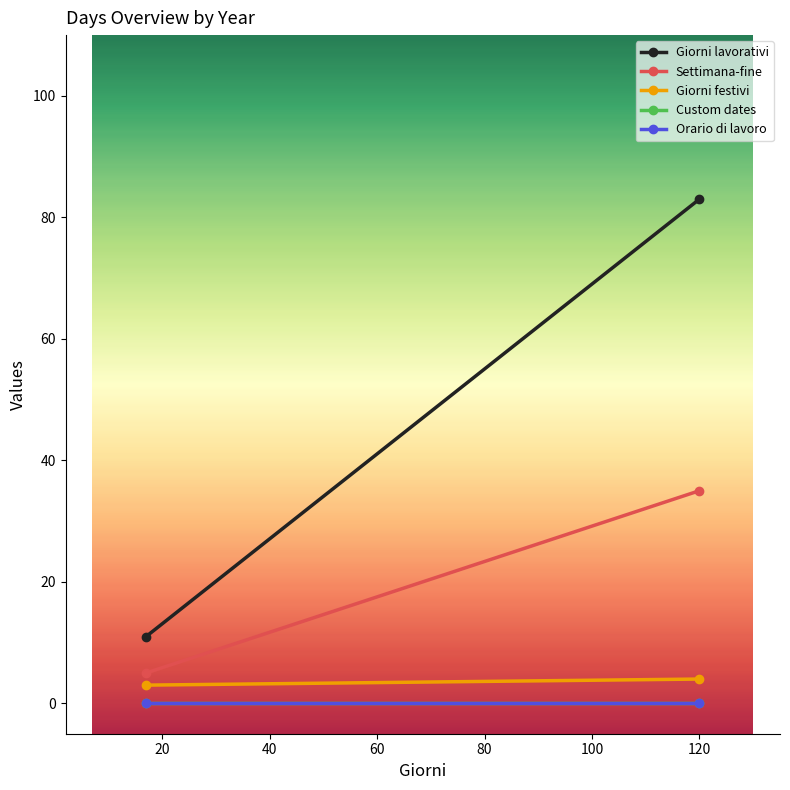

The Giorni festivi series shows 7 at 120. True or false?

False